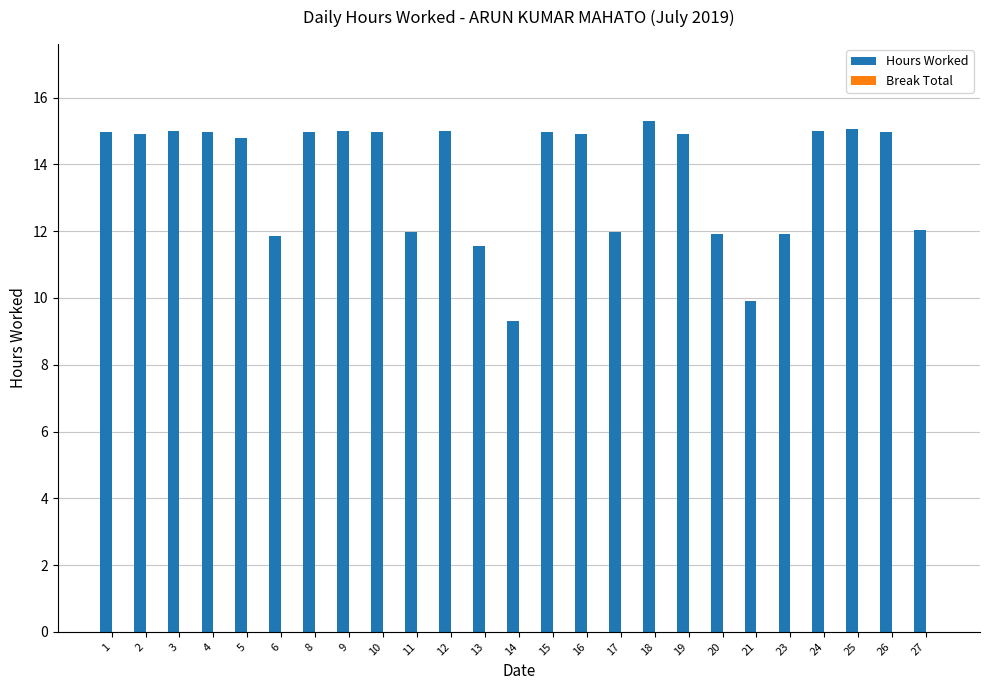

True or false: the data shows 14.8 at 5.

True